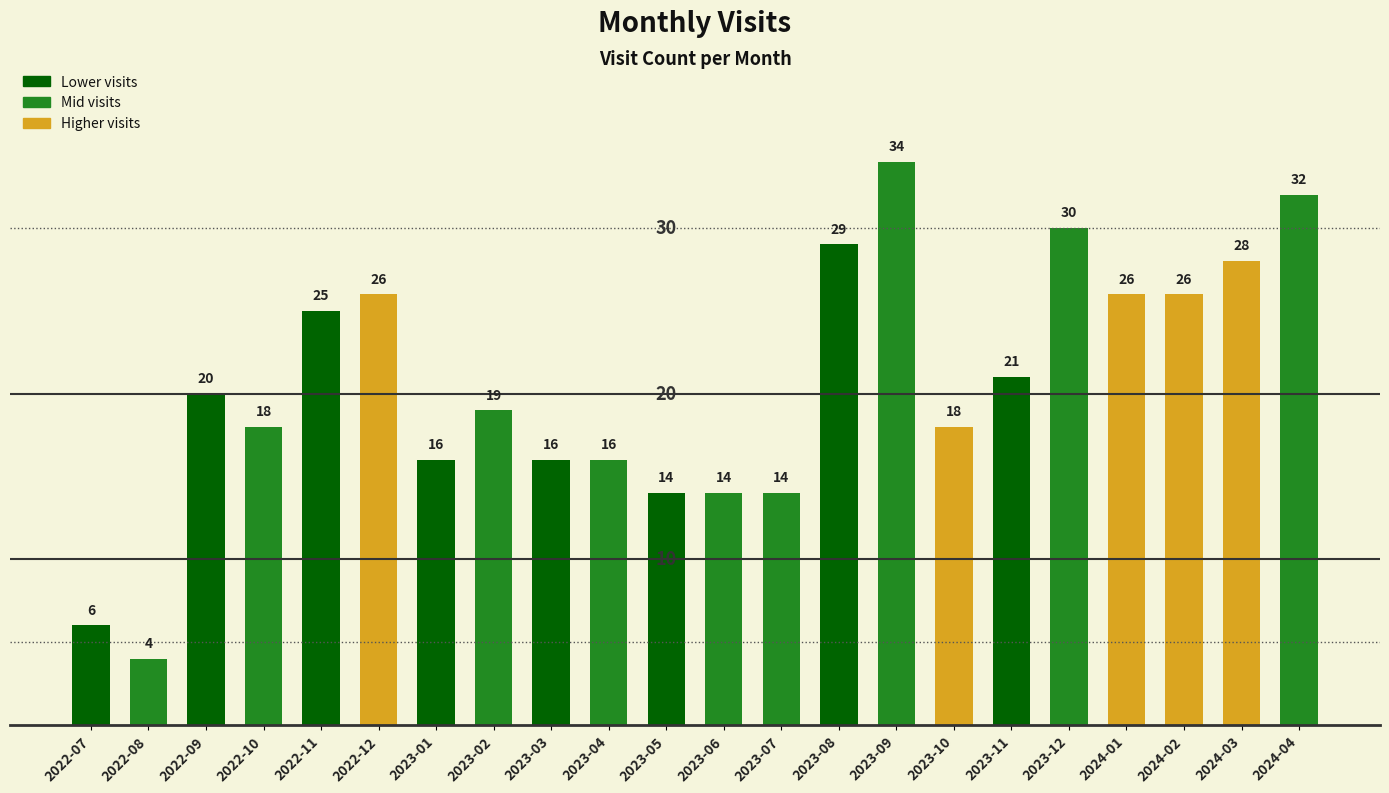

Are the bars horizontal?

No